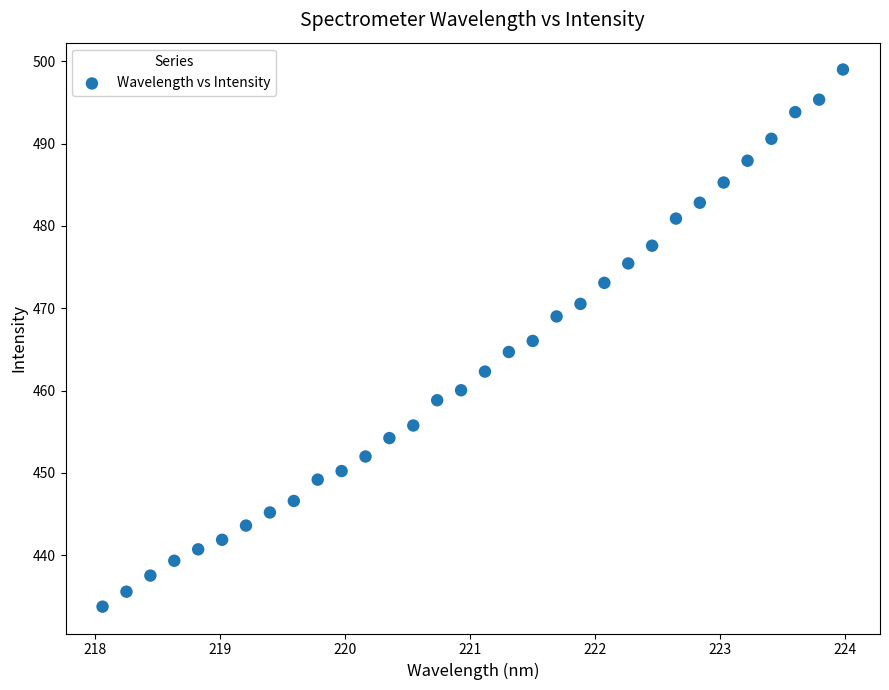

What is the range of Y values (max minus min)?

65.3